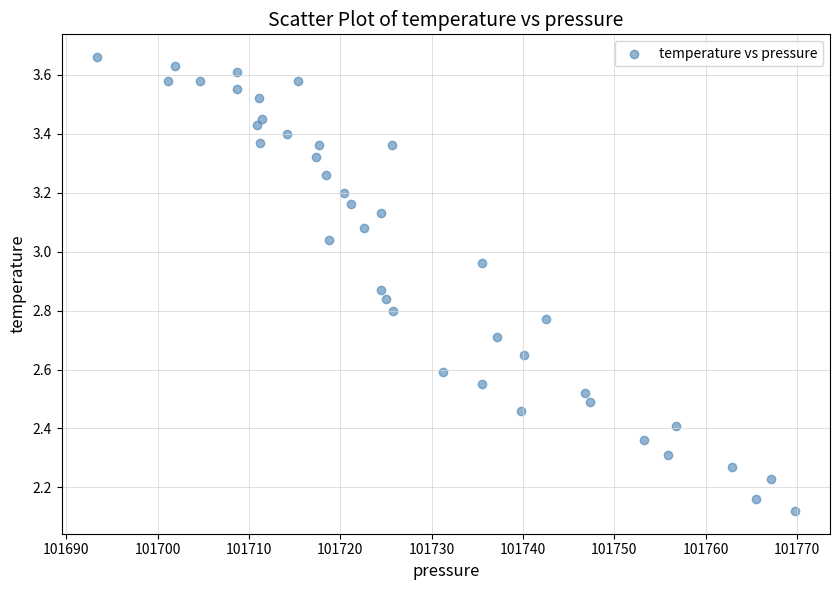

What is the range of Y values (max minus min)?

1.5